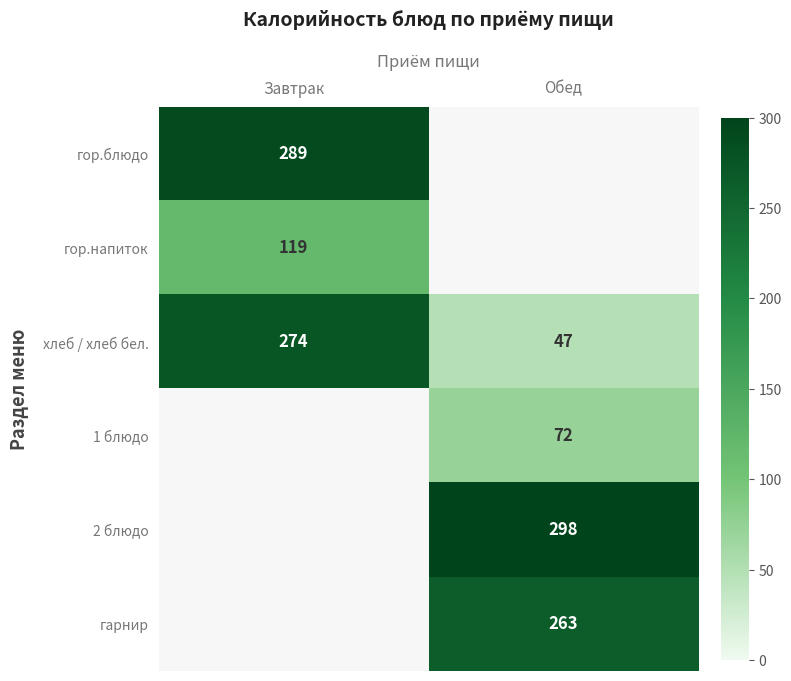

Is it true that 2 блюдо equals 298 at Обед?

True